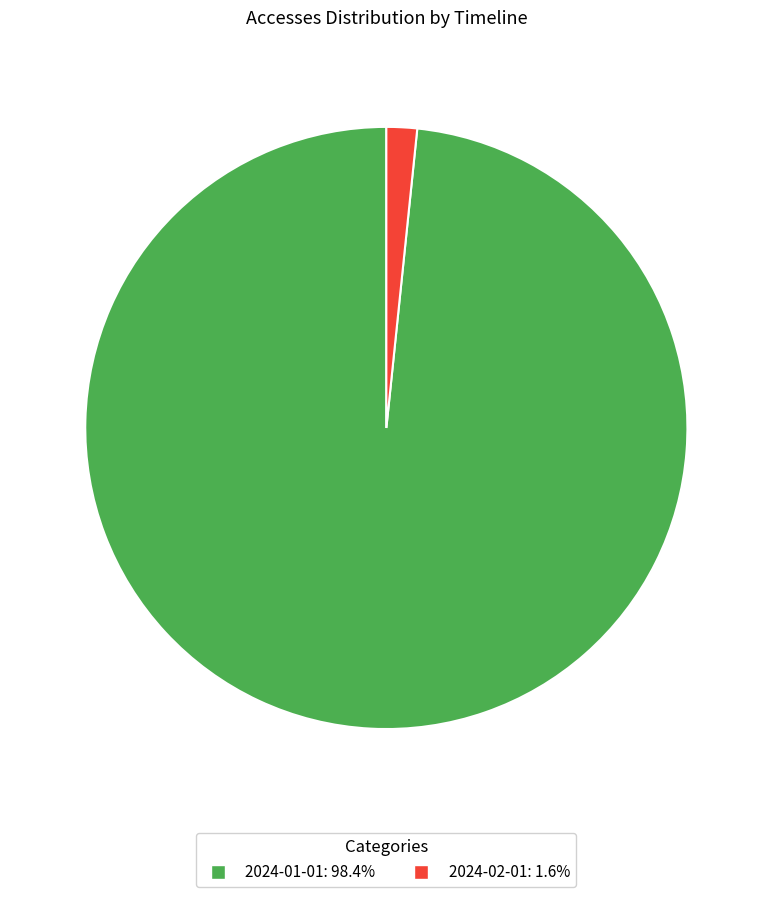

The 2024-01-01 slice represents 98% of the pie. True or false?

True